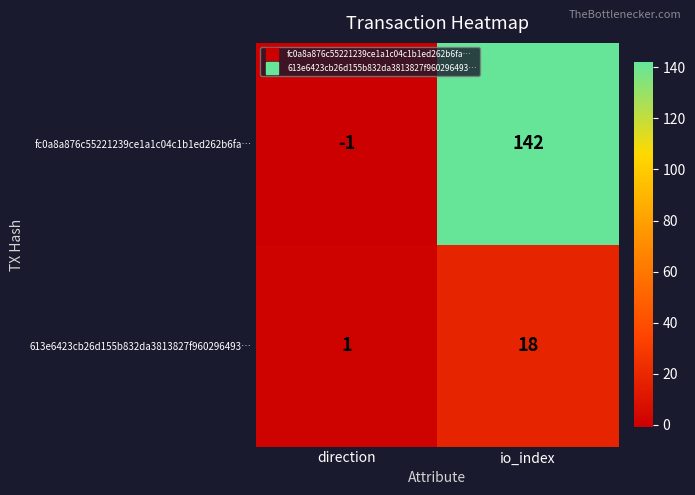

Reading right to left, what are all the values shown in this chart?

fc0a8a876c55221239ce1a1c04c1b1ed262b6fa…: 142	-1
613e6423cb26d155b832da3813827f960296493…: 18	1